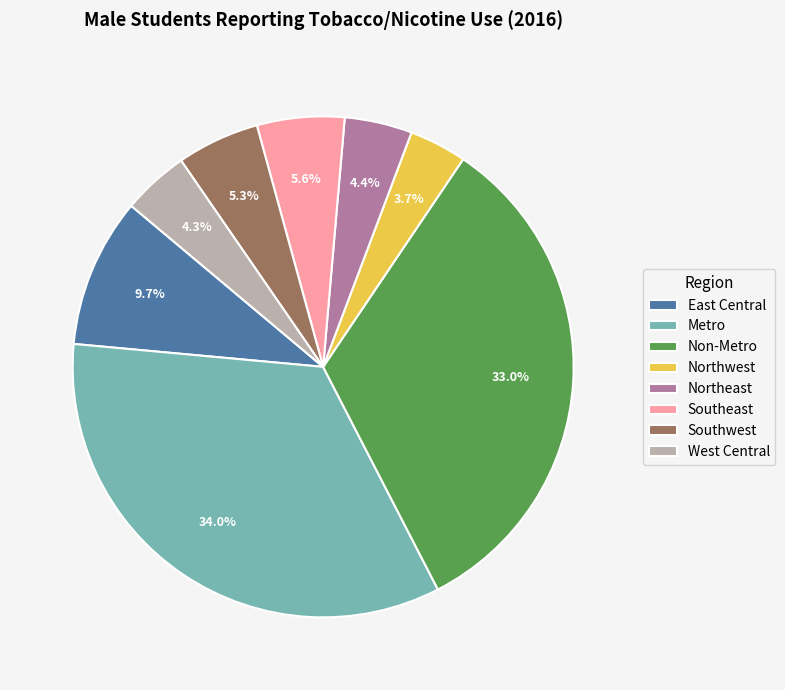

Is it true that Southeast is 1% of the pie?

False